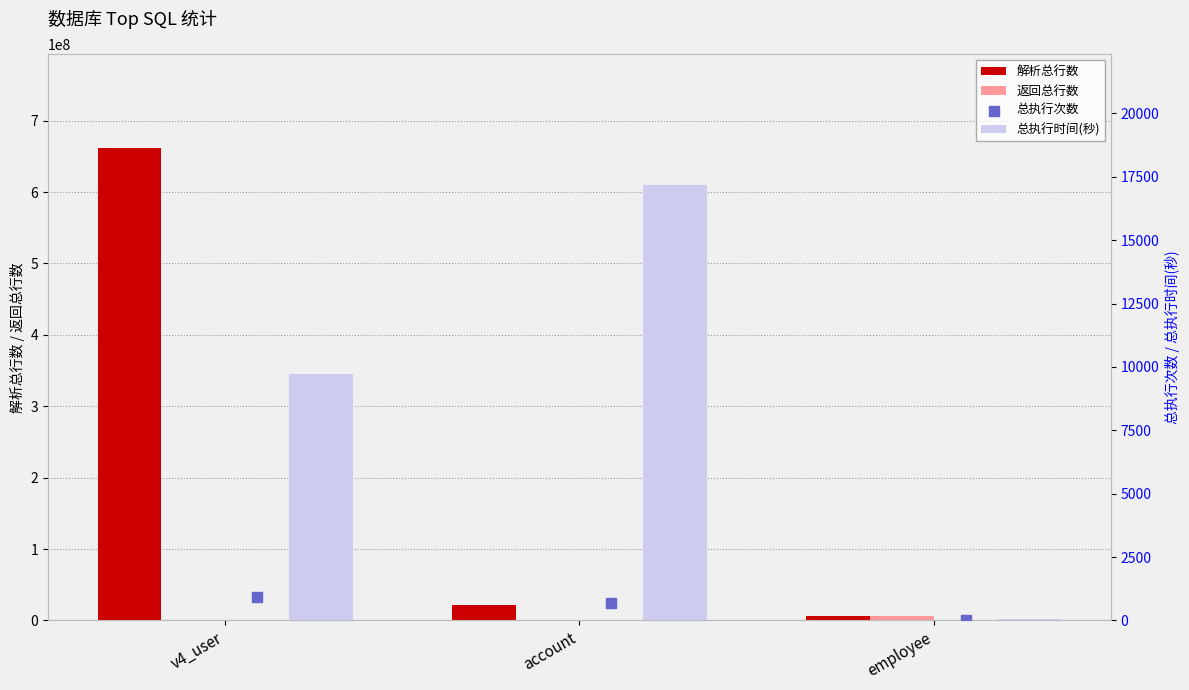

Which series has the largest Y range (max minus min)?

解析总行数